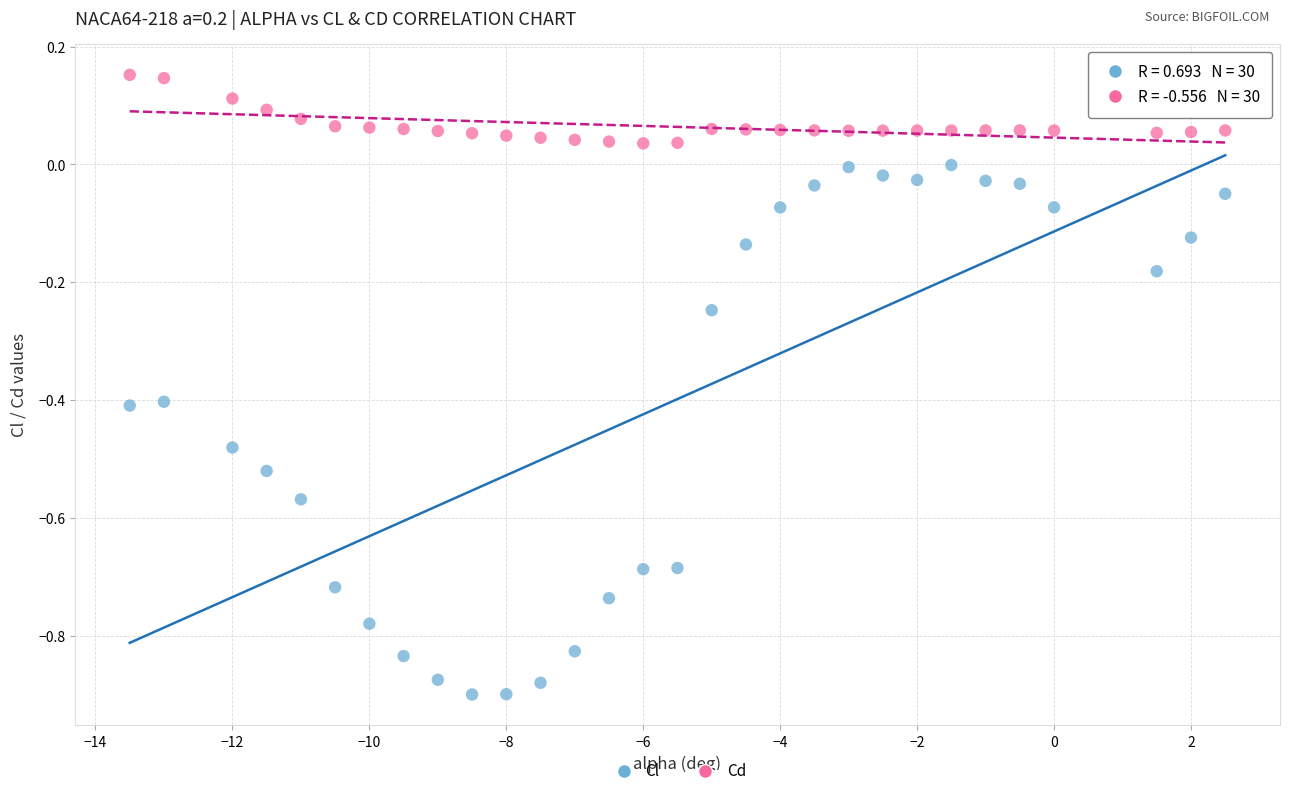

Across all data points, what is the range of Y values (max minus min)?

1.1